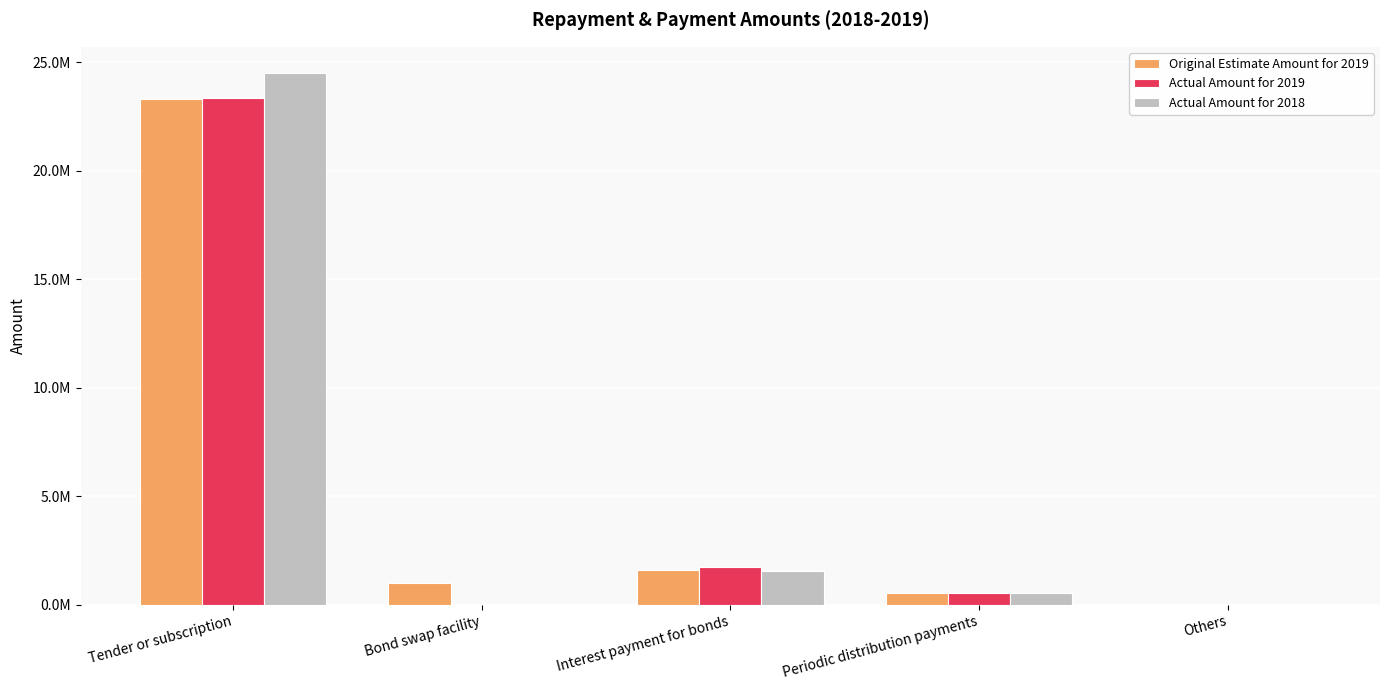

What are all the series names shown in the legend?

Original Estimate Amount for 2019, Actual Amount for 2019, Actual Amount for 2018